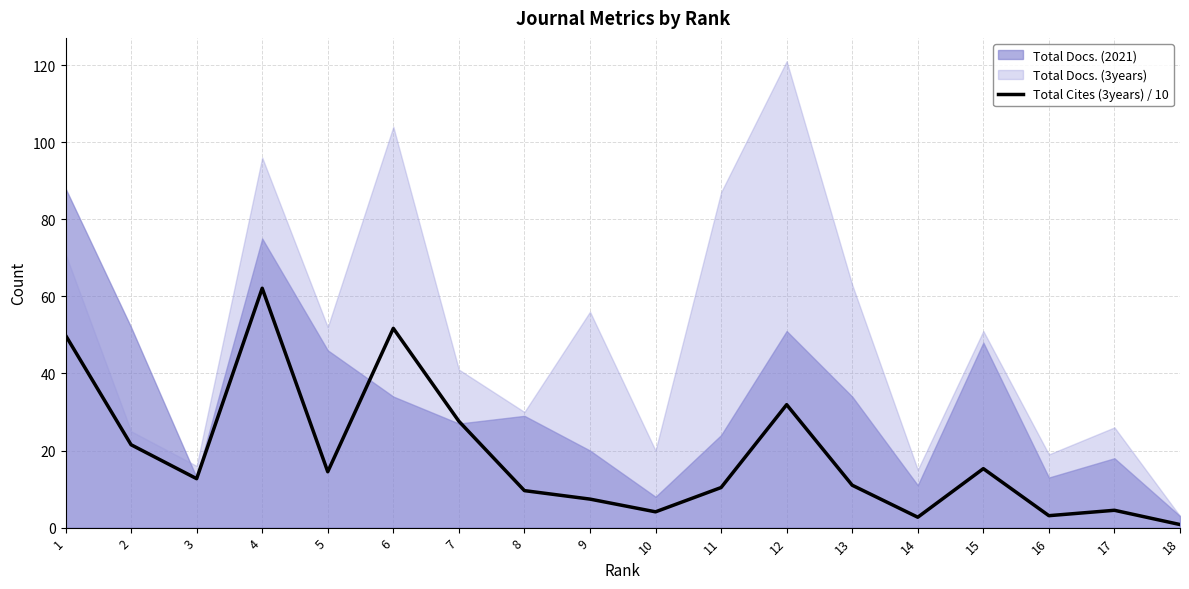

Reading right to left, transcribe all the data shown in this chart.

0.8	4.5	3.1	15.3	2.7	11.0	31.9	10.4	4.1	7.4	9.6	27.6	51.7	14.5	62.1	12.7	21.5	49.9